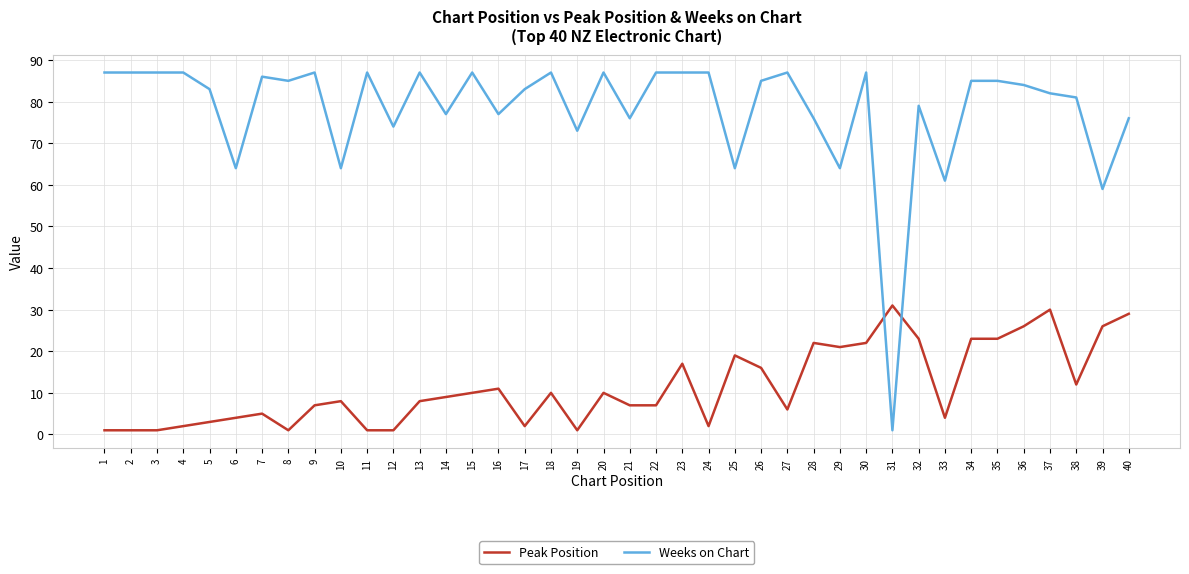

True or false: Weeks on Chart and Peak Position cross at least once.

True